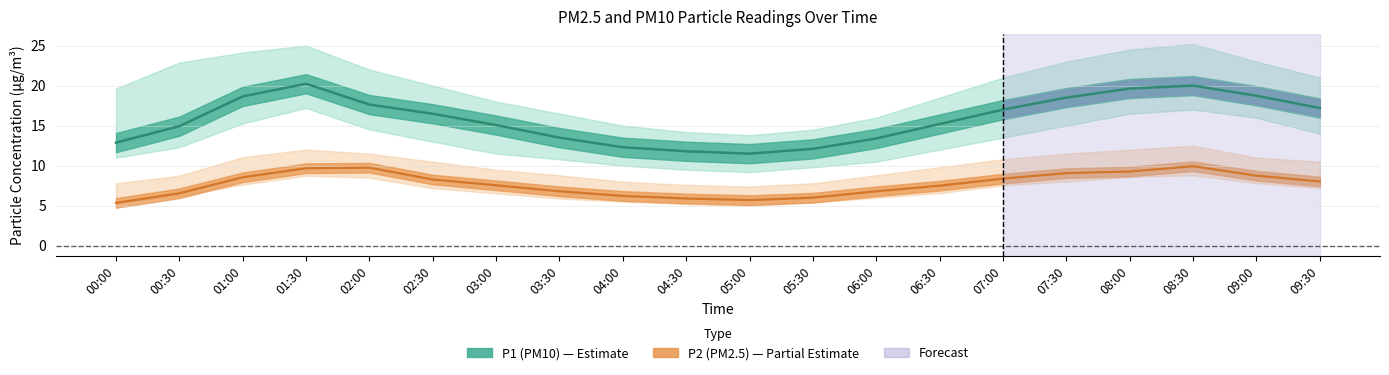

What is the difference between the highest and lowest values at 02:30?

12.8